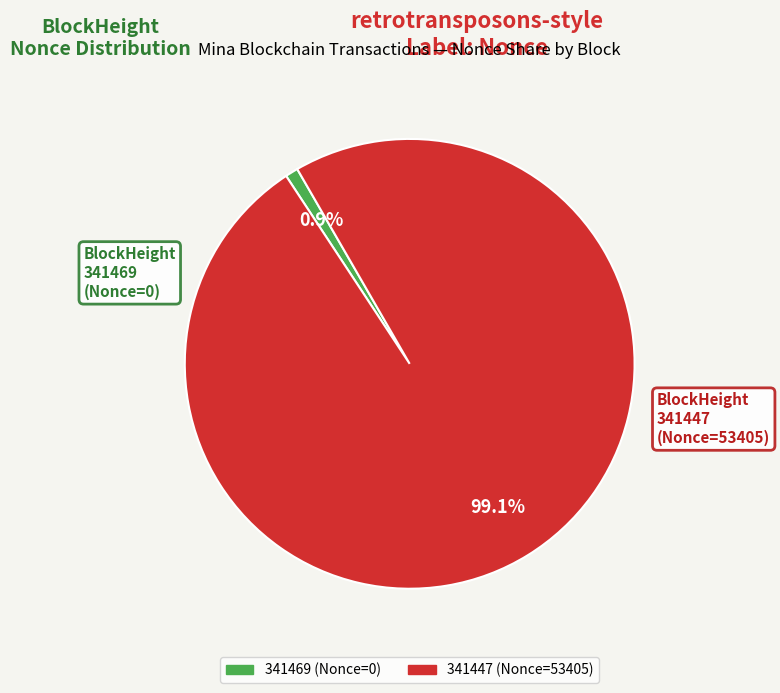

What is the smallest slice in the pie chart?

341469 (Nonce=0)